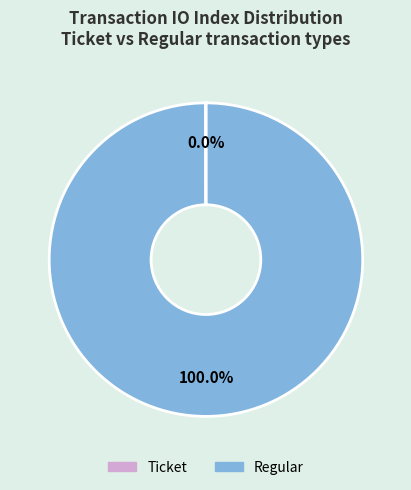

What is the majority slice?

Regular